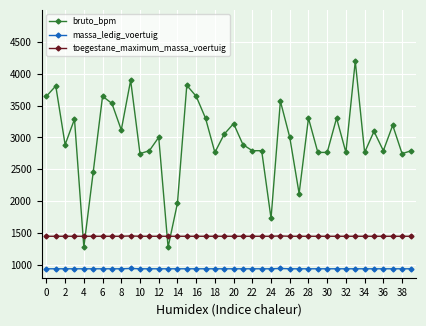

What is the value of the massa_ledig_voertuig point at the 17th from the left?

940